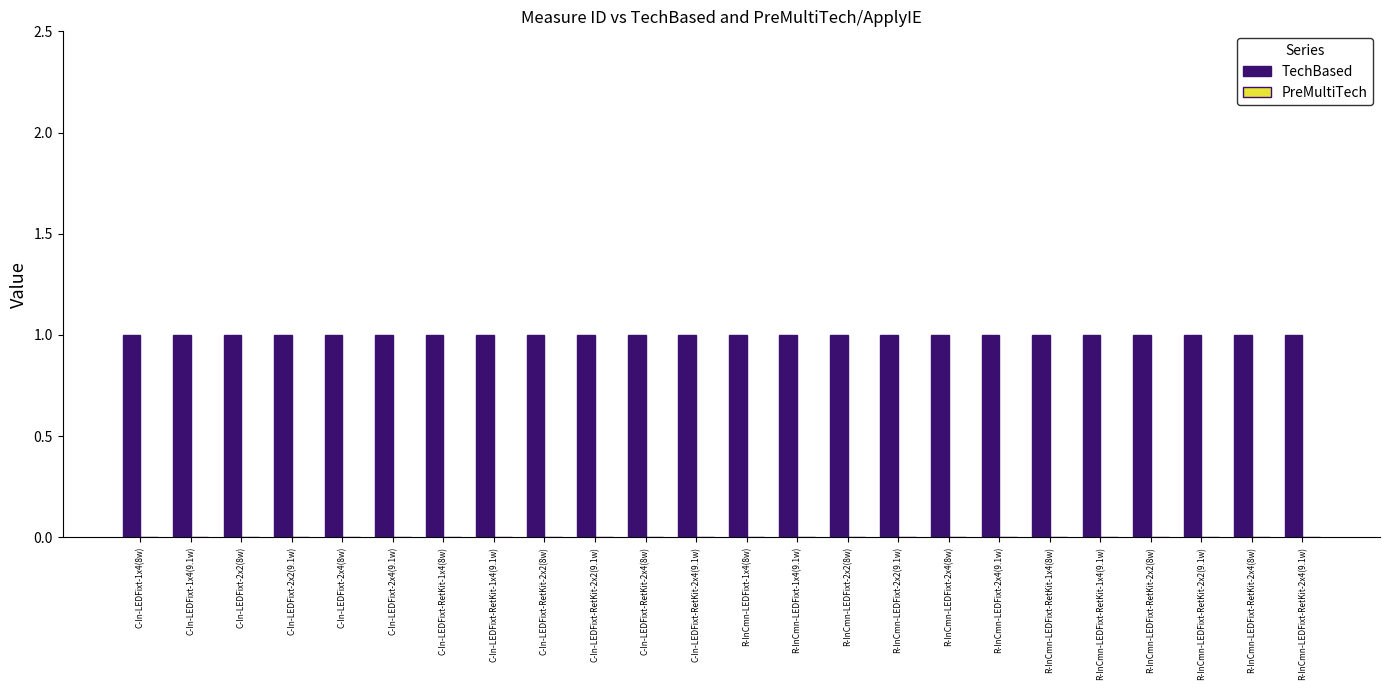

Which label corresponds to the largest value in the chart?

C-In-LEDFixt-1x4(8w)